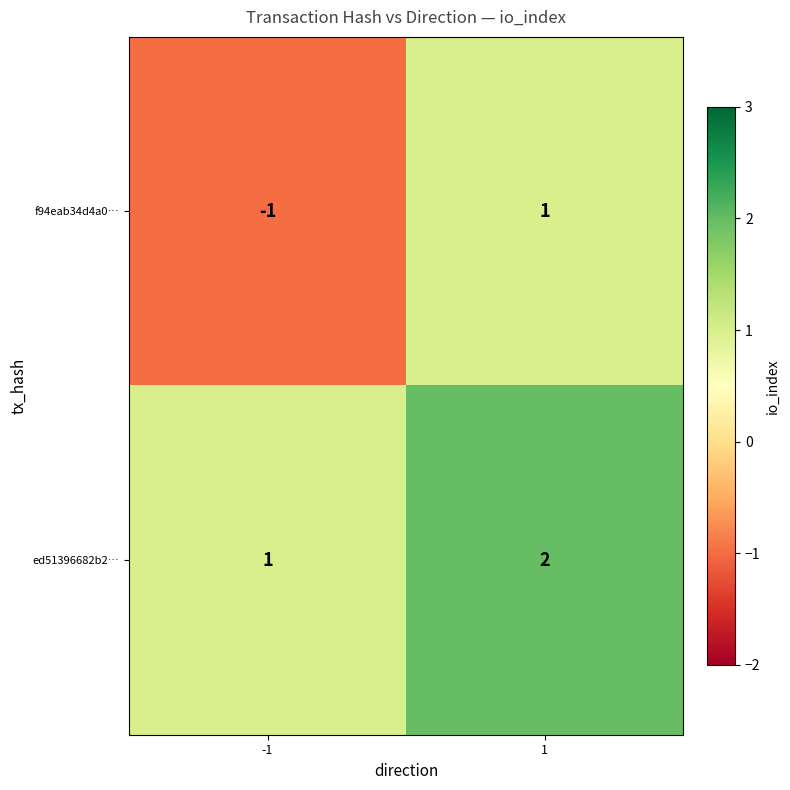

List the series in order of their peak value, highest first.

ed51396682b2…, f94eab34d4a0…